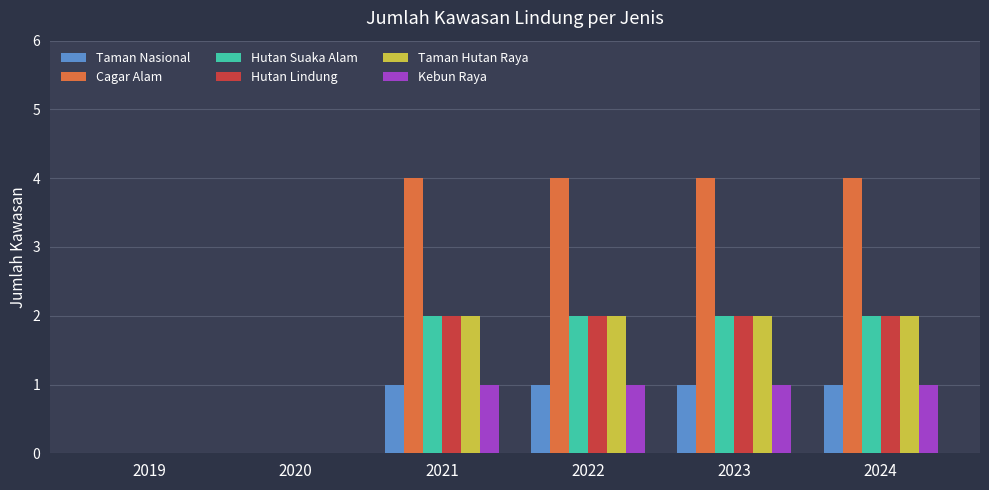

Are the bars grouped side by side (vs. stacked)?

Yes